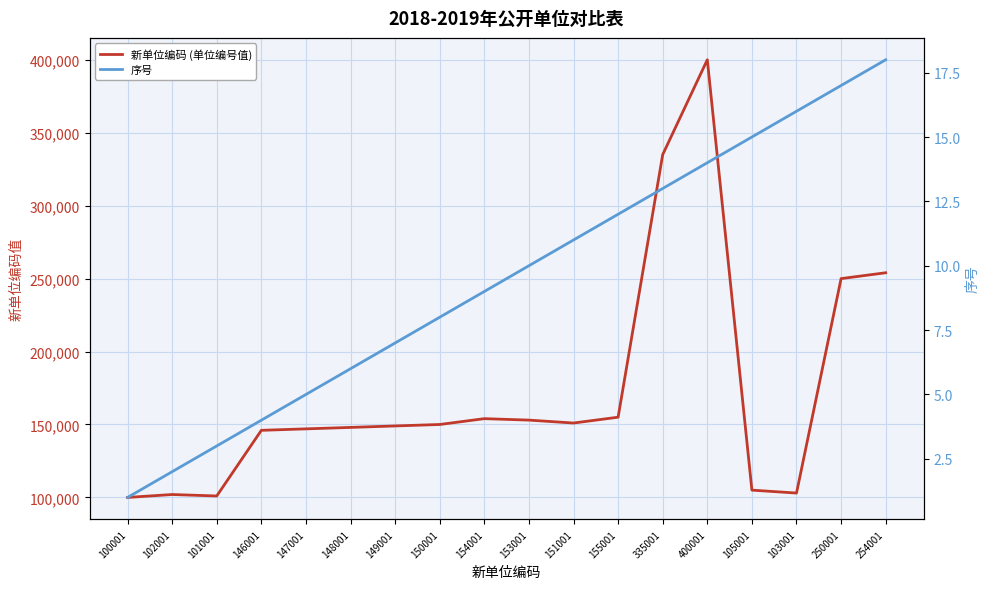

Count the number of data series in this chart.

2